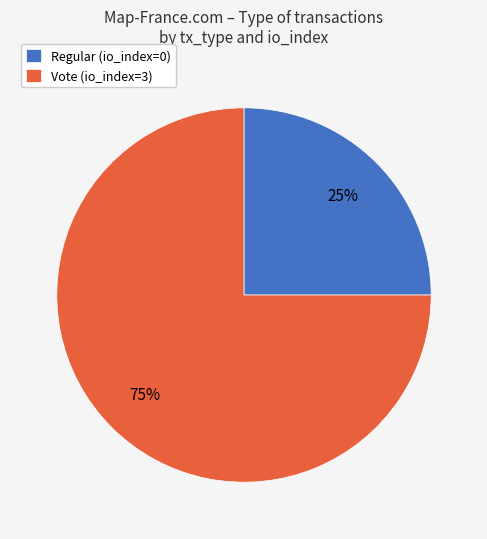

To the nearest percent, what is the difference between the largest and smallest slice percentages?

50%